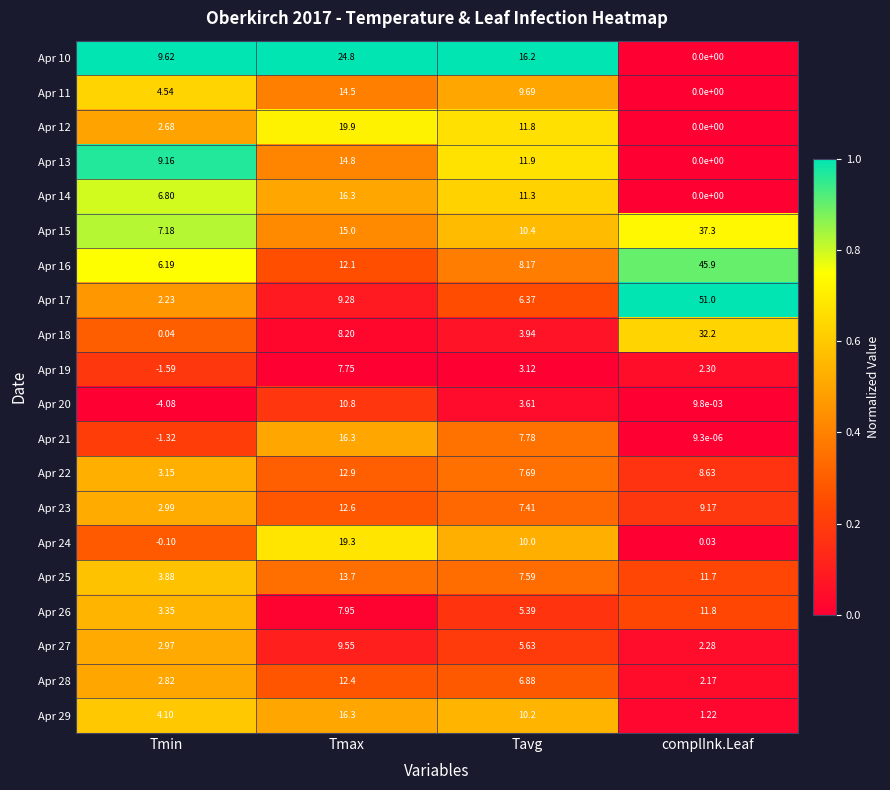

At how many categories does at least one series exceed 0?

4